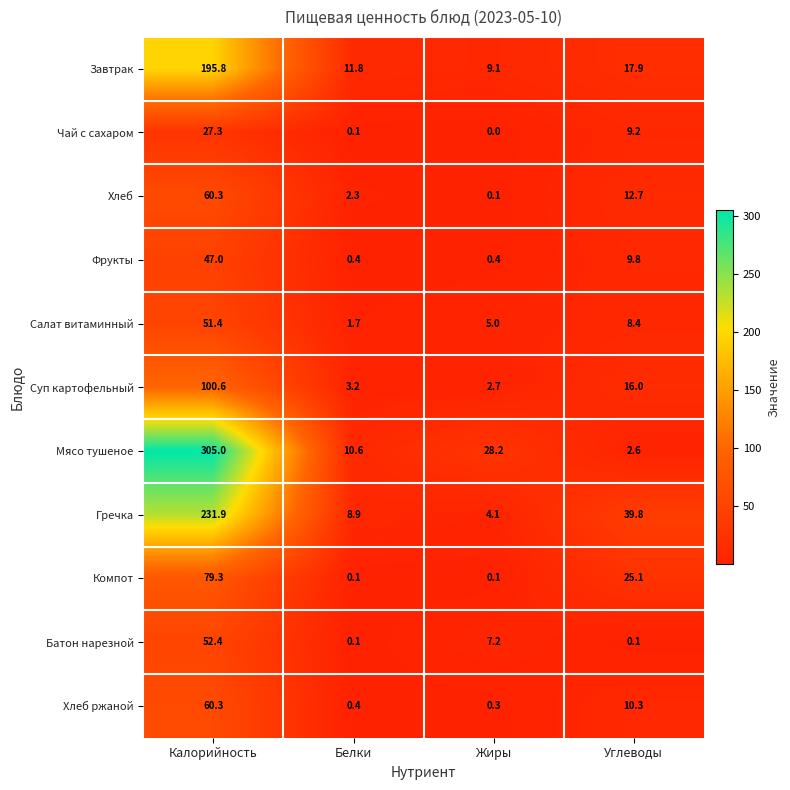

What is the difference between the highest and lowest values at Белки?

11.7